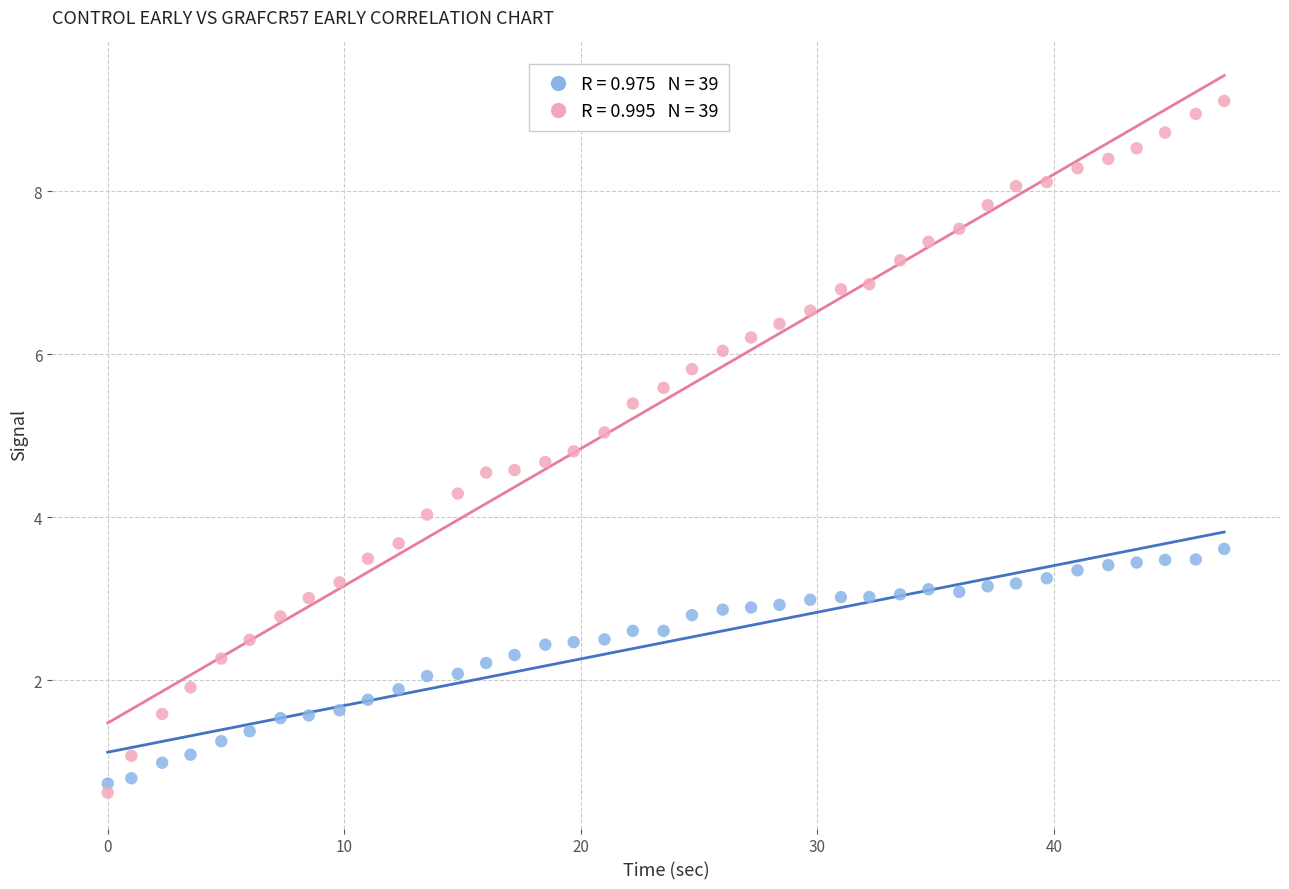

Across all data points, what is the range of X values (max minus min)?

47.2